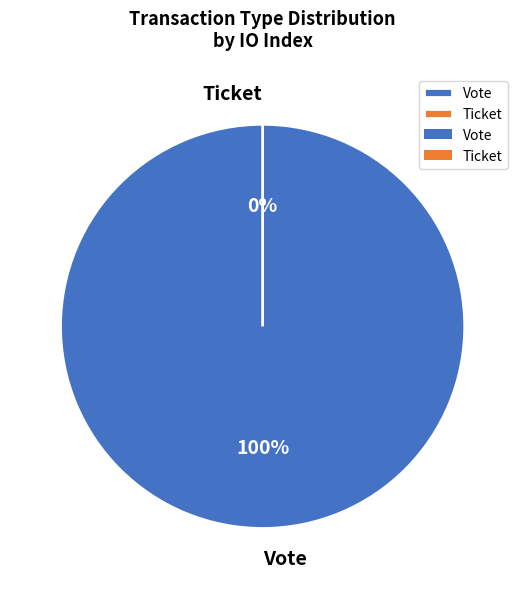

Does any single category account for the majority?

Yes